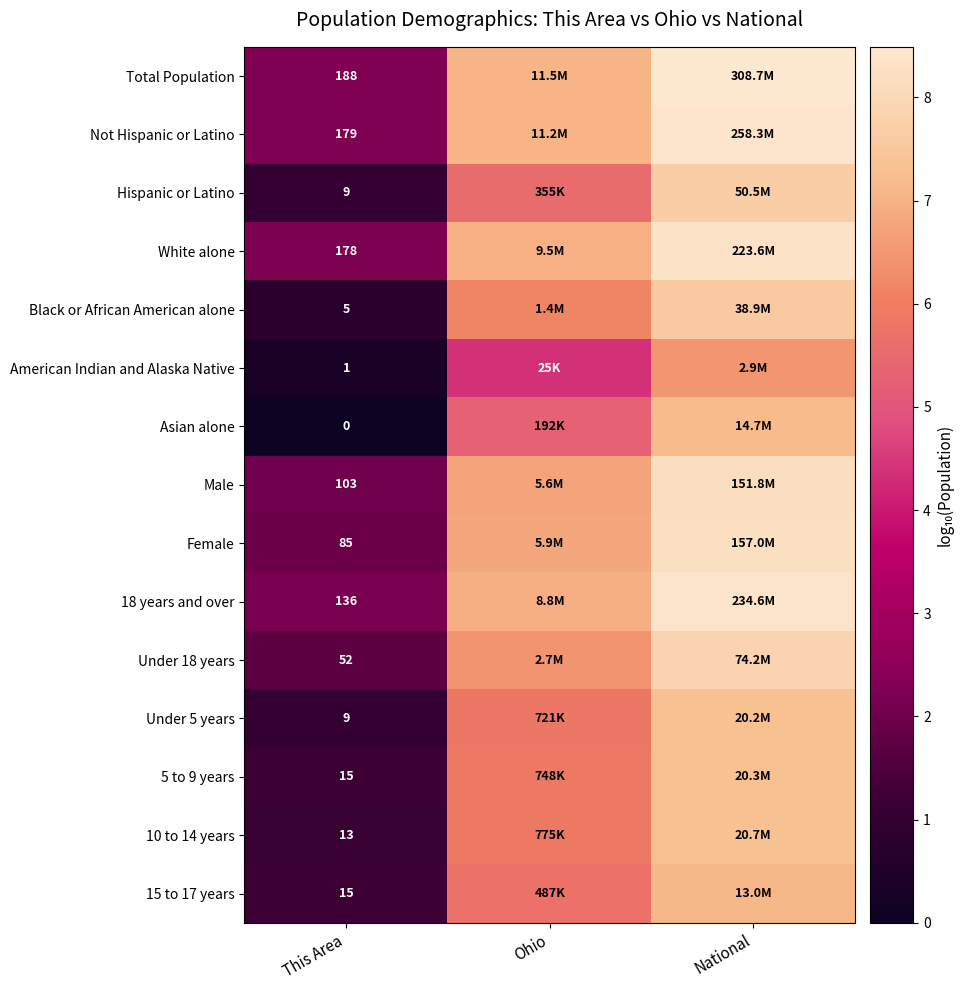

Rank the series at This Area from highest to lowest value.

Total Population, Not Hispanic or Latino, White alone, 18 years and over, Male, Female, Under 18 years, 5 to 9 years, 15 to 17 years, 10 to 14 years, Hispanic or Latino, Under 5 years, Black or African American alone, American Indian and Alaska Native, Asian alone